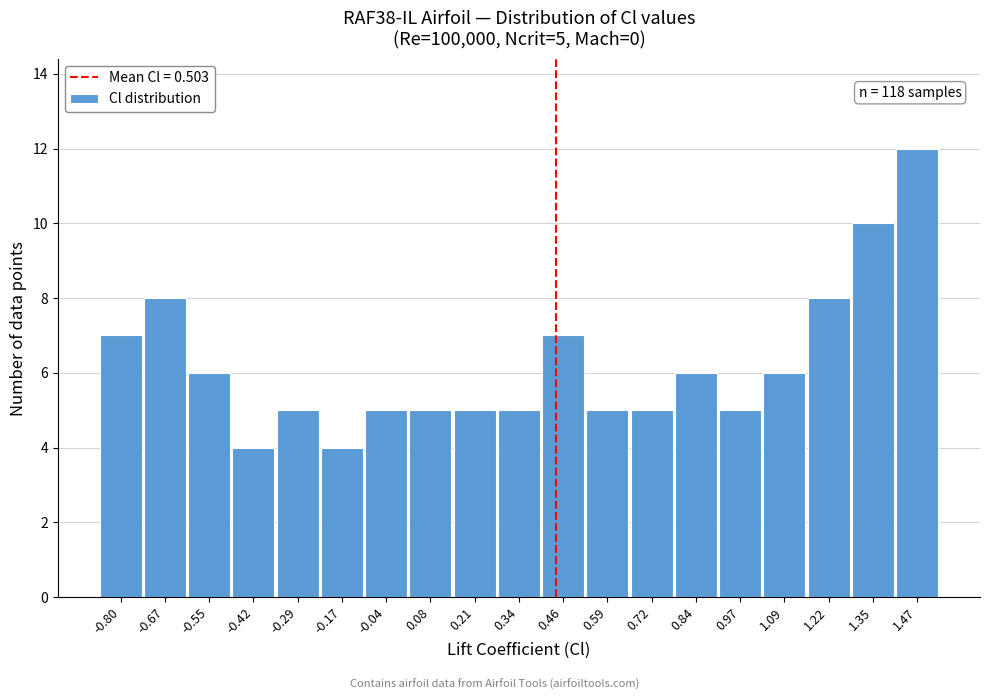

Reading left to right, extract all data points from this chart.

7	8	6	4	5	4	5	5	5	5	7	5	5	6	5	6	8	10	12